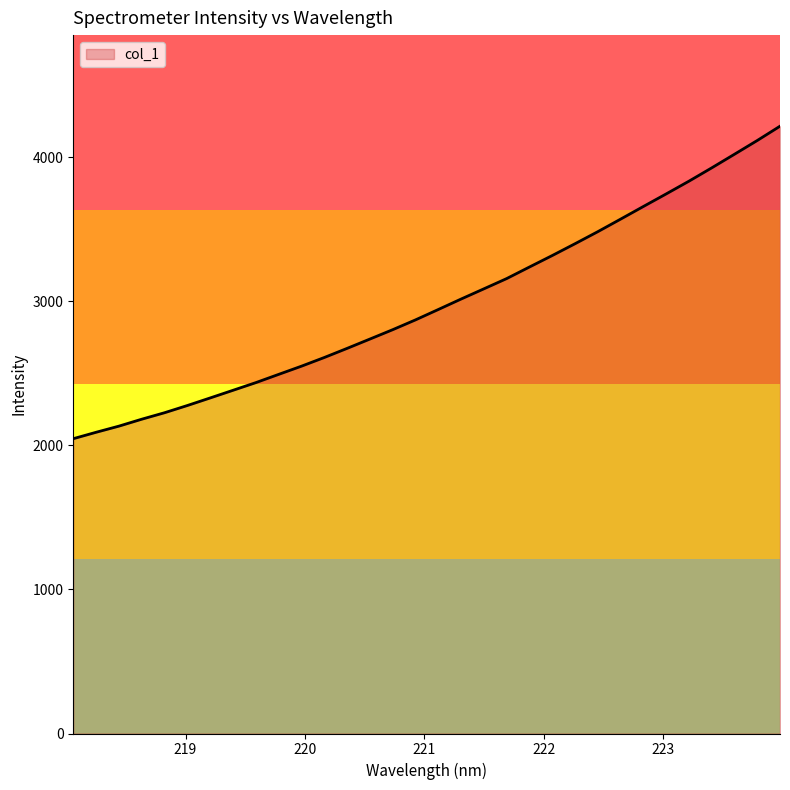

What is the difference between the second highest and minimum values?

2070.2